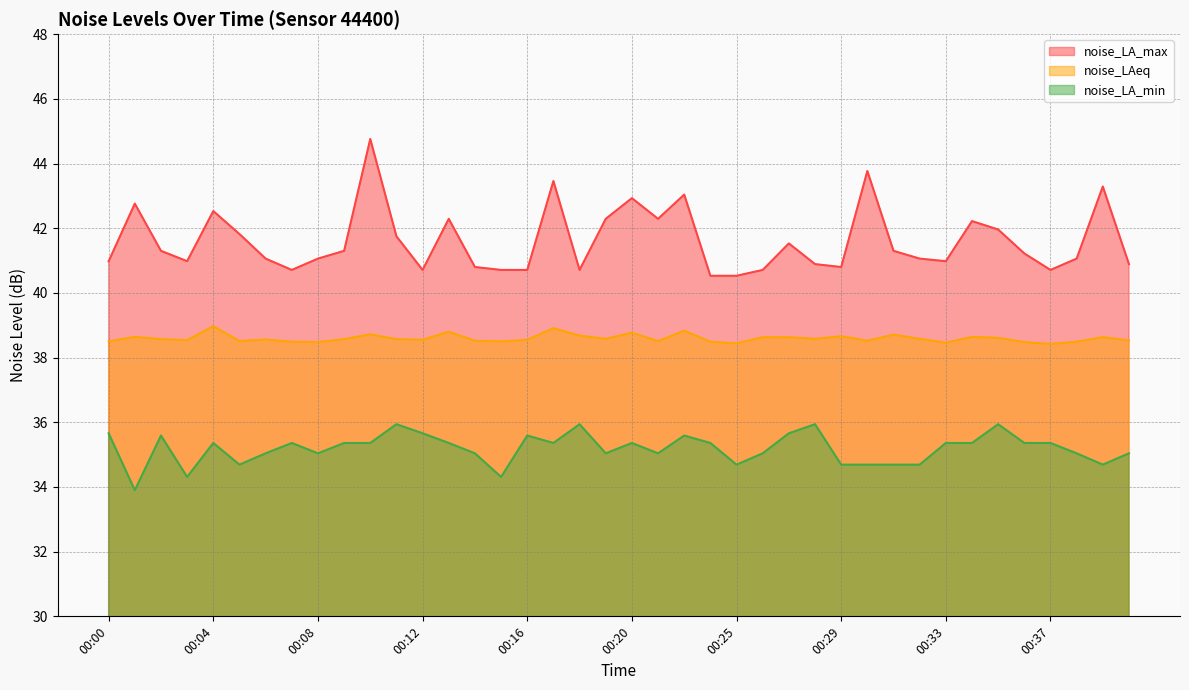

How many interior local valleys does the noise_LAeq series have?

12